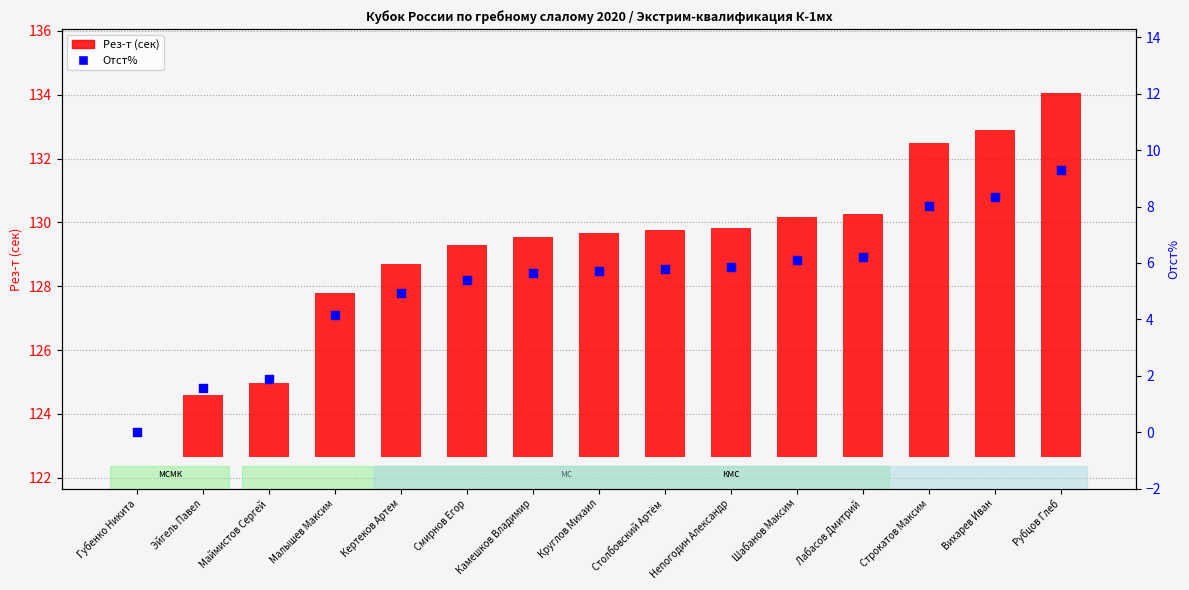

Which series has the largest Y range (max minus min)?

Рез-т